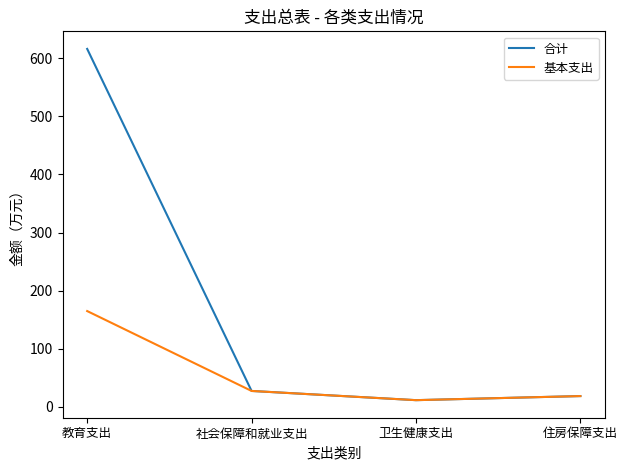

What is the difference between the maximum and second lowest values in the 合计 series?

597.2